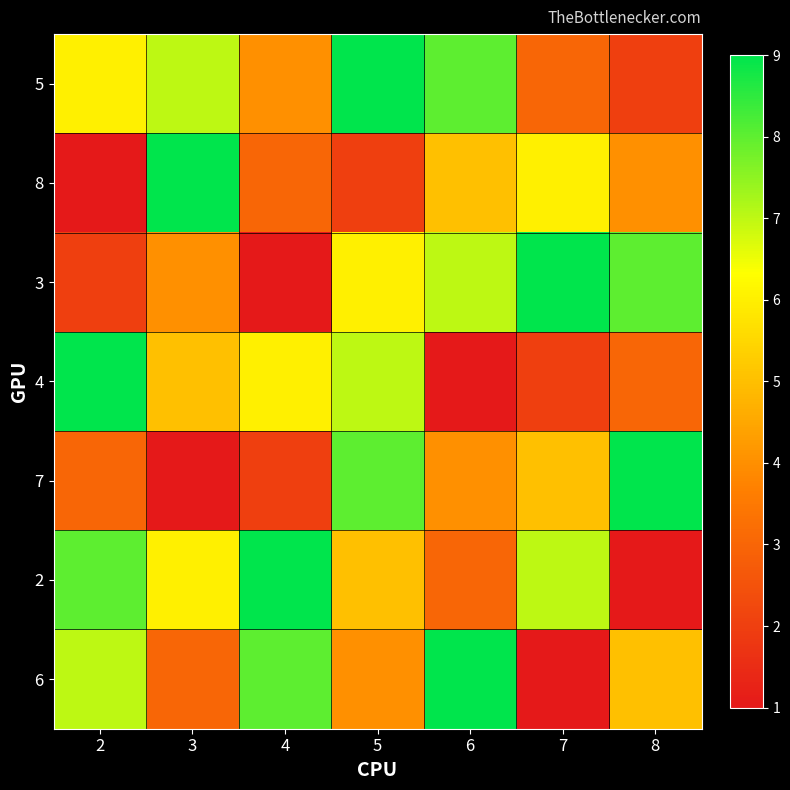

Reading right to left, transcribe all the data shown in this chart.

5: 8=2	7=3	6=8	5=9	4=4	3=7	2=6
8: 8=4	7=6	6=5	5=2	4=3	3=9	2=1
3: 8=8	7=9	6=7	5=6	4=1	3=4	2=2
4: 8=3	7=2	6=1	5=7	4=6	3=5	2=9
7: 8=9	7=5	6=4	5=8	4=2	3=1	2=3
2: 8=1	7=7	6=3	5=5	4=9	3=6	2=8
6: 8=5	7=1	6=9	5=4	4=8	3=3	2=7